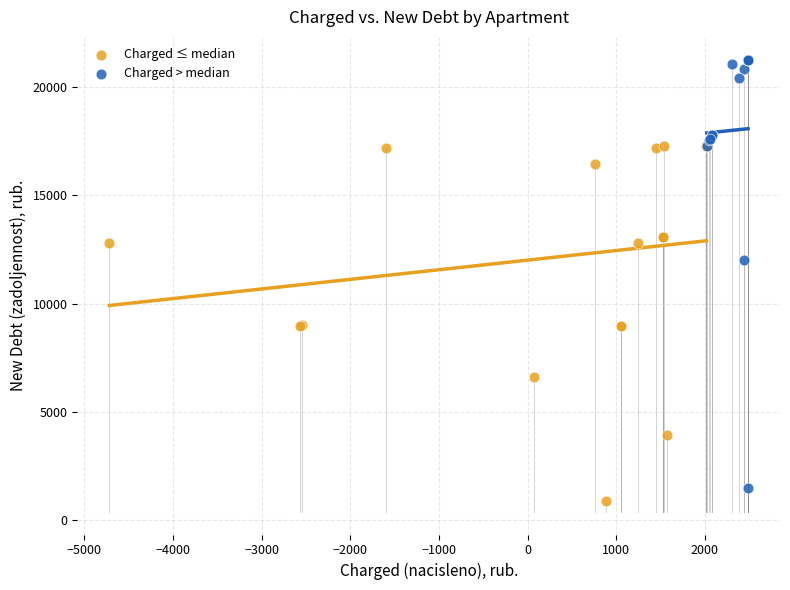

Which series contains the highest Y value?

Charged > median